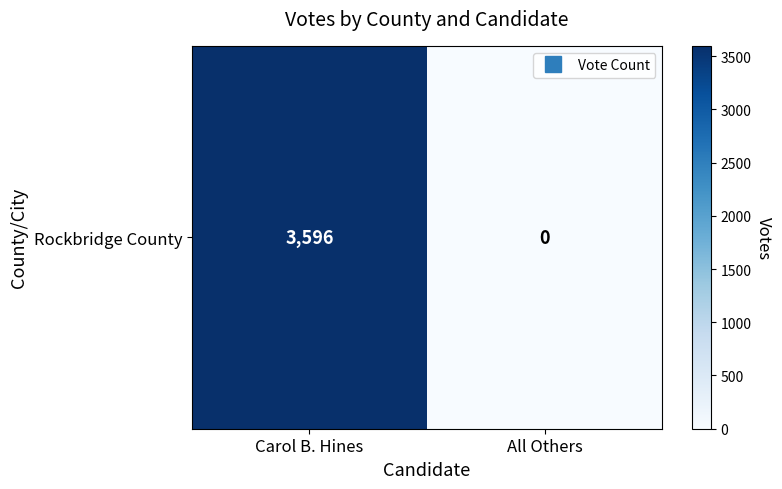

How many values are between 0 and 3596?

2